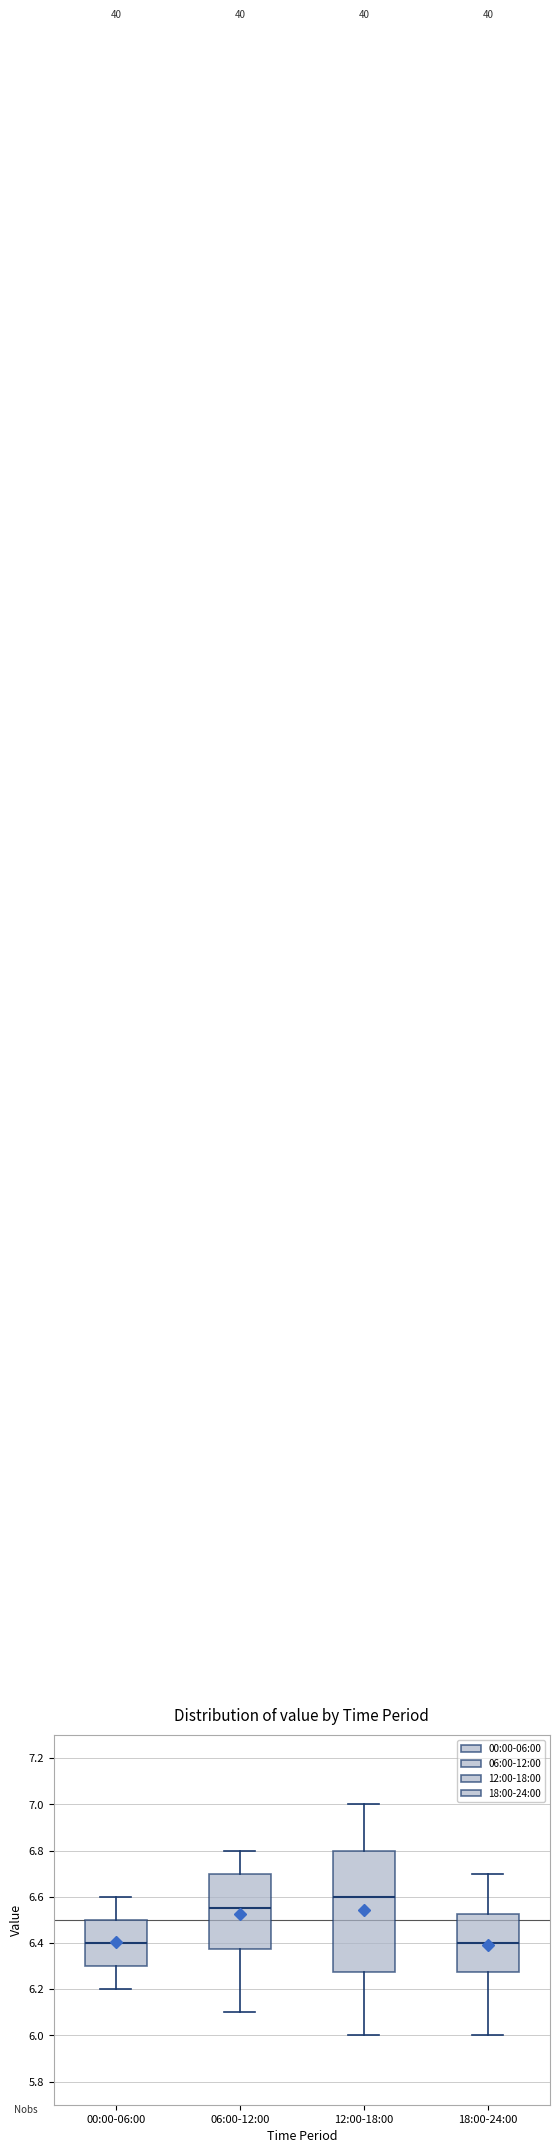

Reading left to right, read every box against the y-axis: the position of its median line, the range the box covers, and the ends of its whiskers. The values are not printed on the chart, so give them approximately, as read against the axis.

00:00-06:00: median 6.40, box 6.30 to 6.50, whiskers 6.20 to 6.60
06:00-12:00: median 6.56, box 6.38 to 6.70, whiskers 6.10 to 6.80
12:00-18:00: median 6.60, box 6.28 to 6.80, whiskers 6.00 to 7.00
18:00-24:00: median 6.40, box 6.28 to 6.52, whiskers 6.00 to 6.70